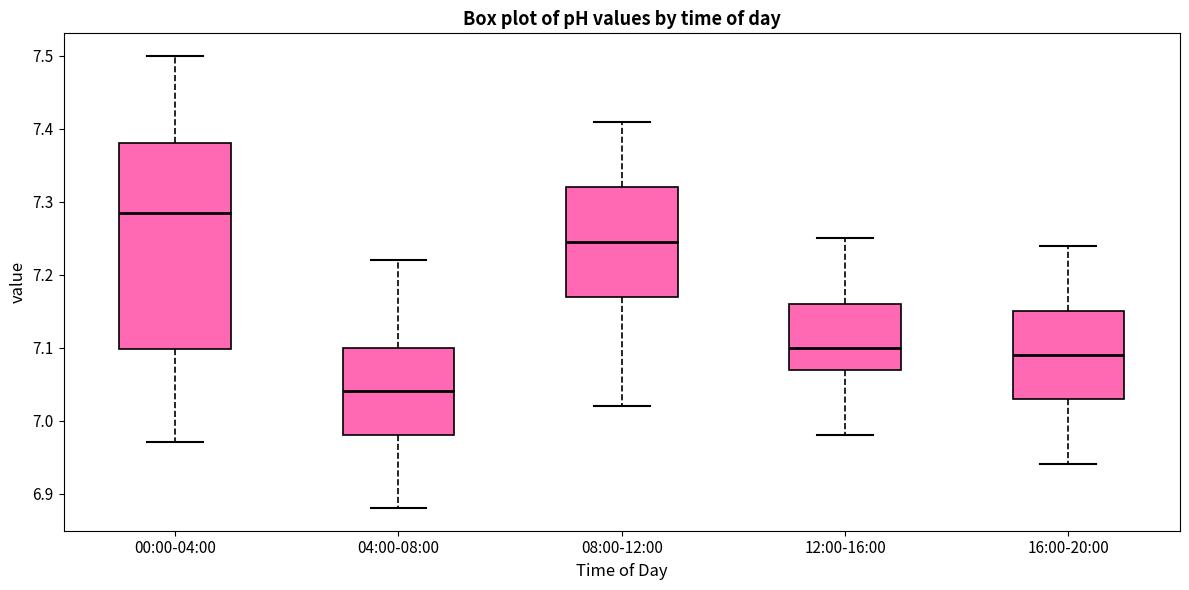

Which box's median line is the highest?

00:00-04:00